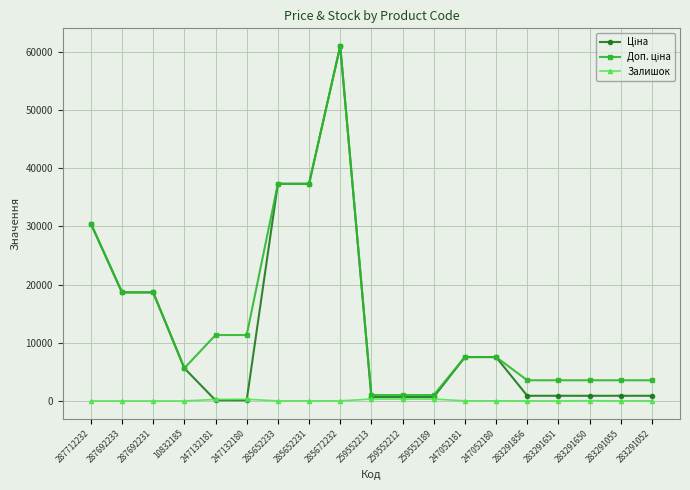

What is the label of the 2nd point from the right?

283291055